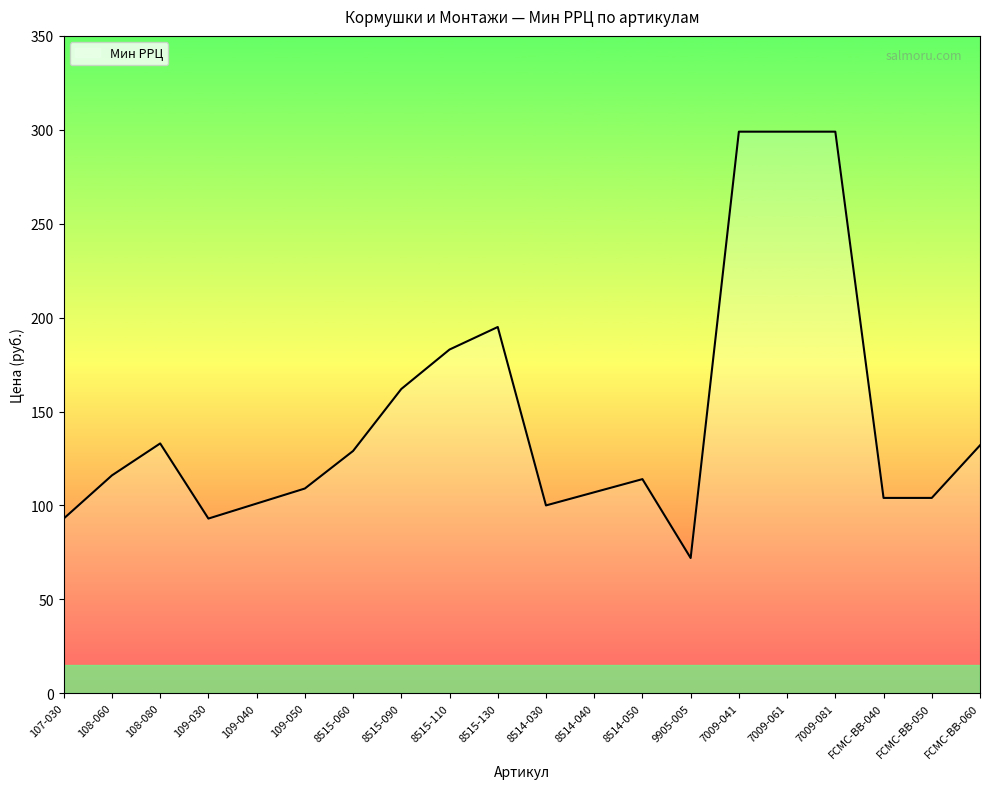

What is the ratio of the value at 108-080 to the value at 108-060?

1.1